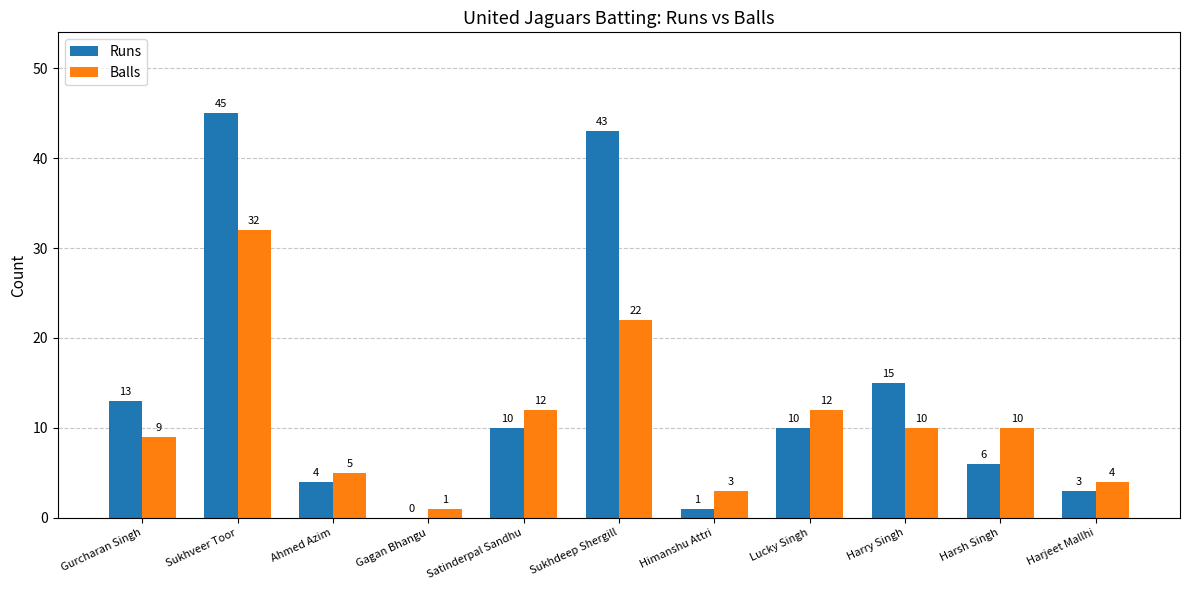

True or false: Runs has a value of 1 at Himanshu Attri.

True